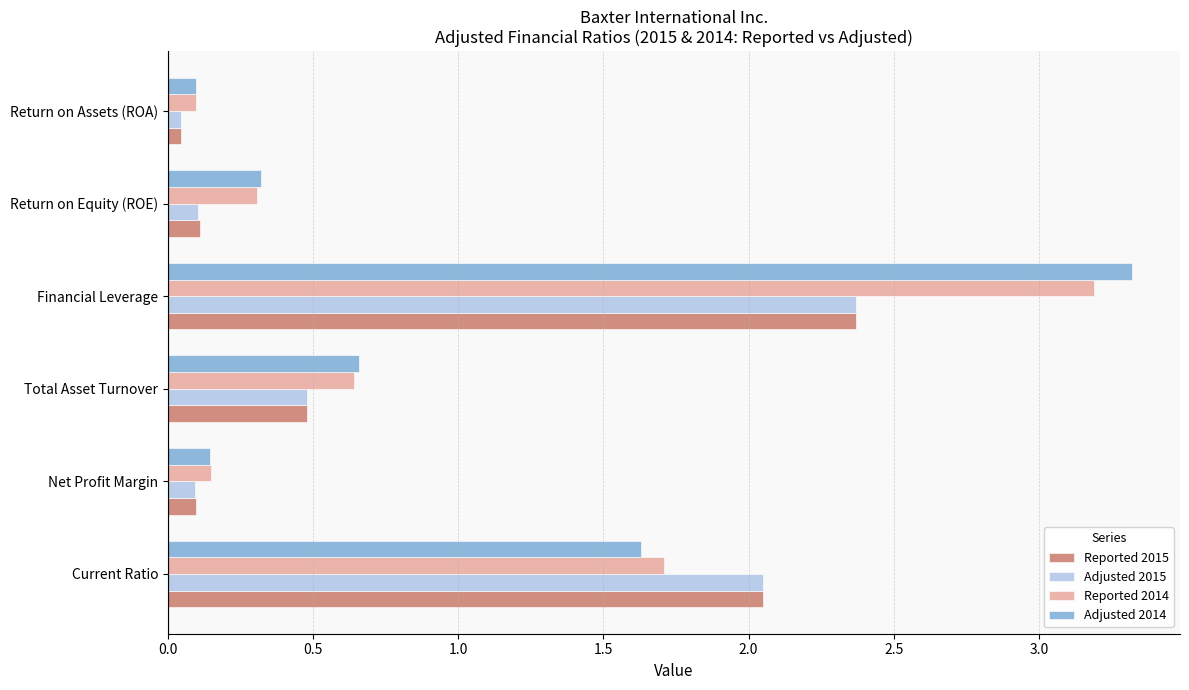

What is the difference between the maximum and minimum values in the Adjusted 2015 series?

2.3